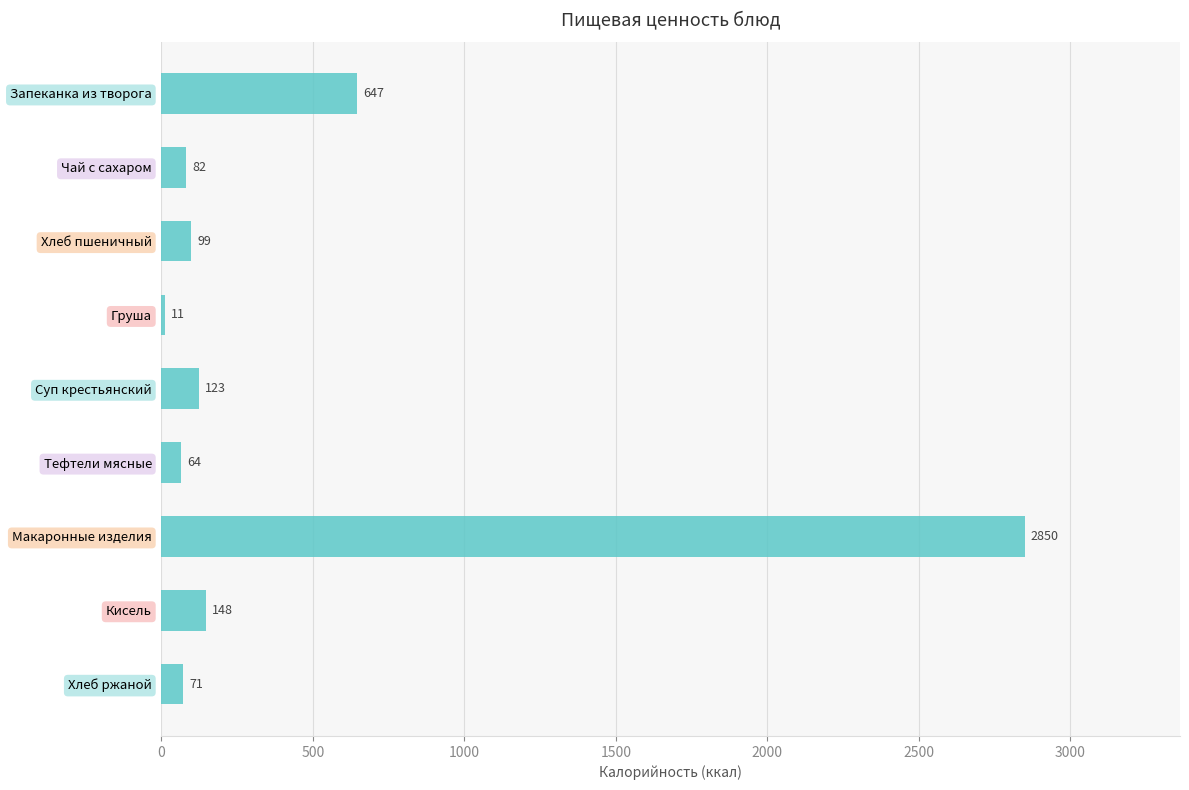

Is it true that the value at Кисель is 148?

True